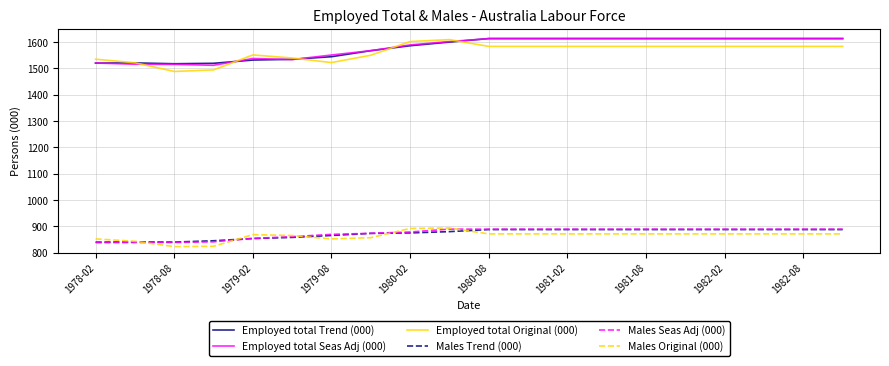

True or false: Males Seas Adj (000) and Employed total Seas Adj (000) intersect in this chart.

False